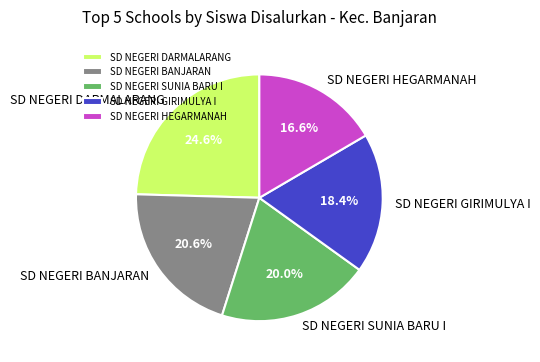

Which has a higher value, SD NEGERI SUNIA BARU I or SD NEGERI GIRIMULYA I?

SD NEGERI SUNIA BARU I